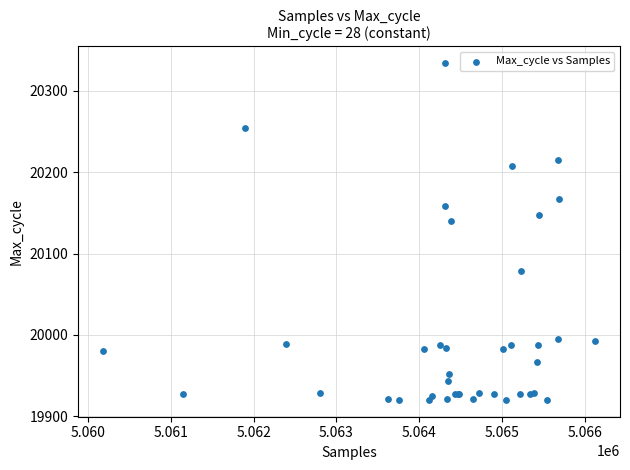

What Y value in the scatter plot is closest to 20127?

20140